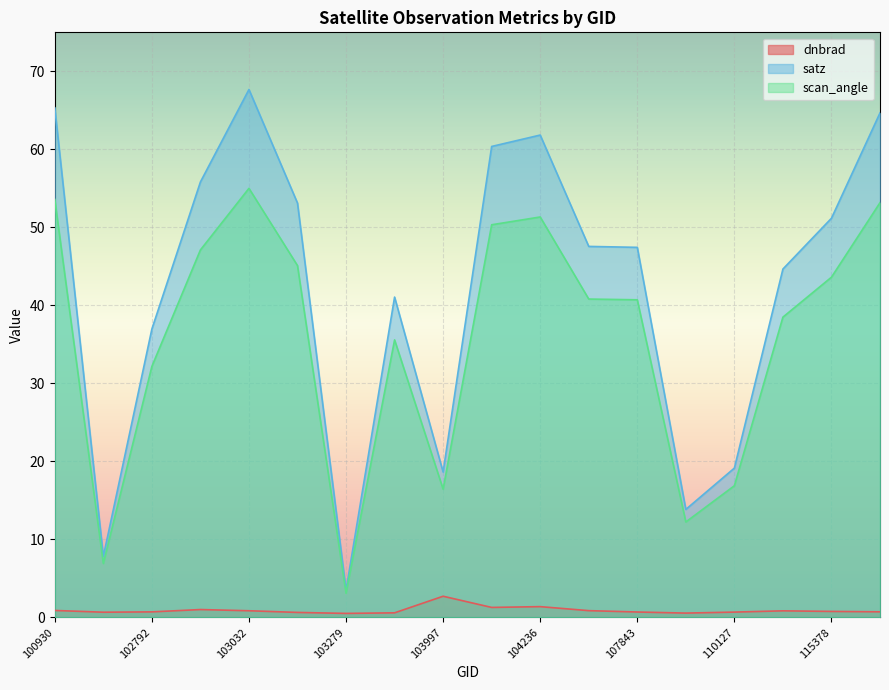

Which has a higher value, 104236 or 103997?

103997